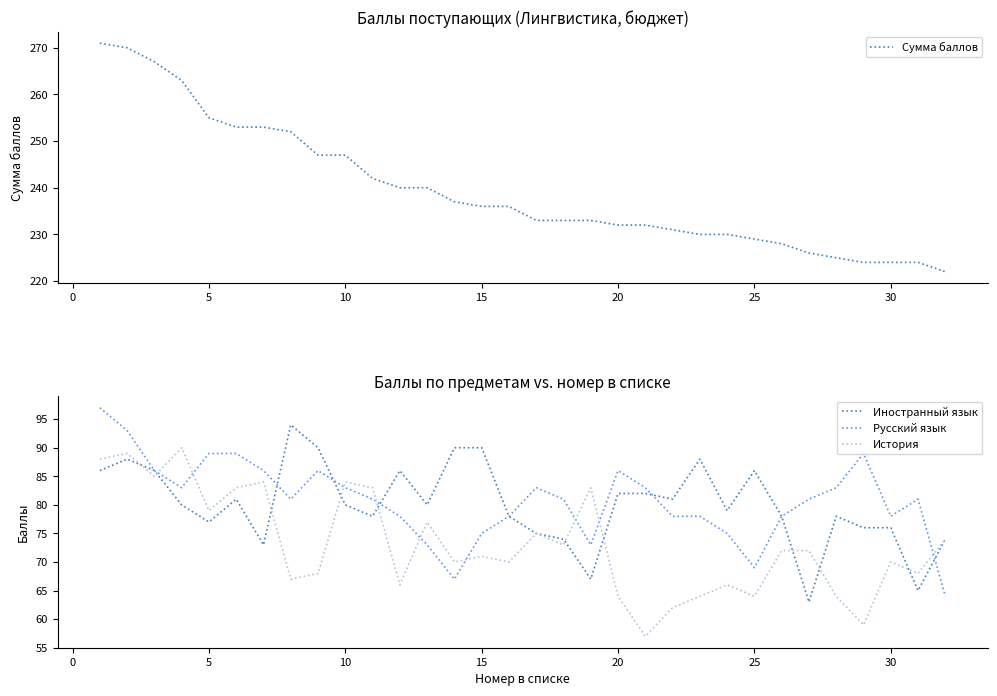

What is the highest value of the История series?

90